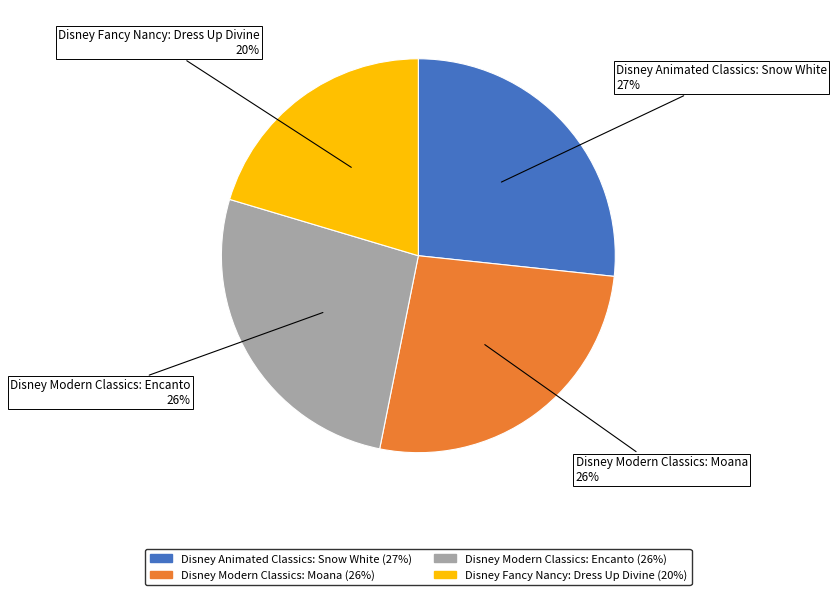

Which has a higher value, Disney Fancy Nancy: Dress Up Divine or Disney Modern Classics: Moana?

Disney Modern Classics: Moana